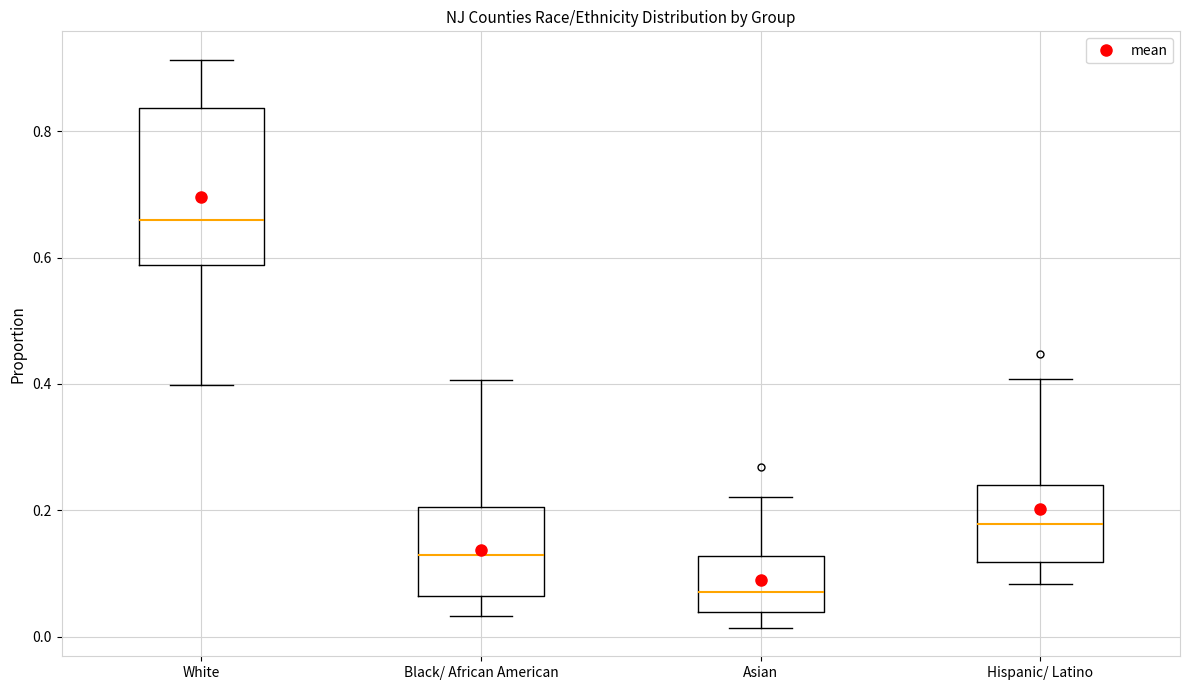

Reading left to right, transcribe this box plot: for each box, give where its median line is, the range the box spans, and where its two whiskers end, as read against the y-axis. The values are not printed on the chart, so give them approximately, as read against the axis.

White: median 0.66, box 0.58 to 0.84, whiskers 0.40 to 0.92
Black/ African American: median 0.12, box 0.06 to 0.20, whiskers 0.04 to 0.40
Asian: median 0.08, box 0.04 to 0.12, whiskers 0.02 to 0.22
Hispanic/ Latino: median 0.18, box 0.12 to 0.24, whiskers 0.08 to 0.40